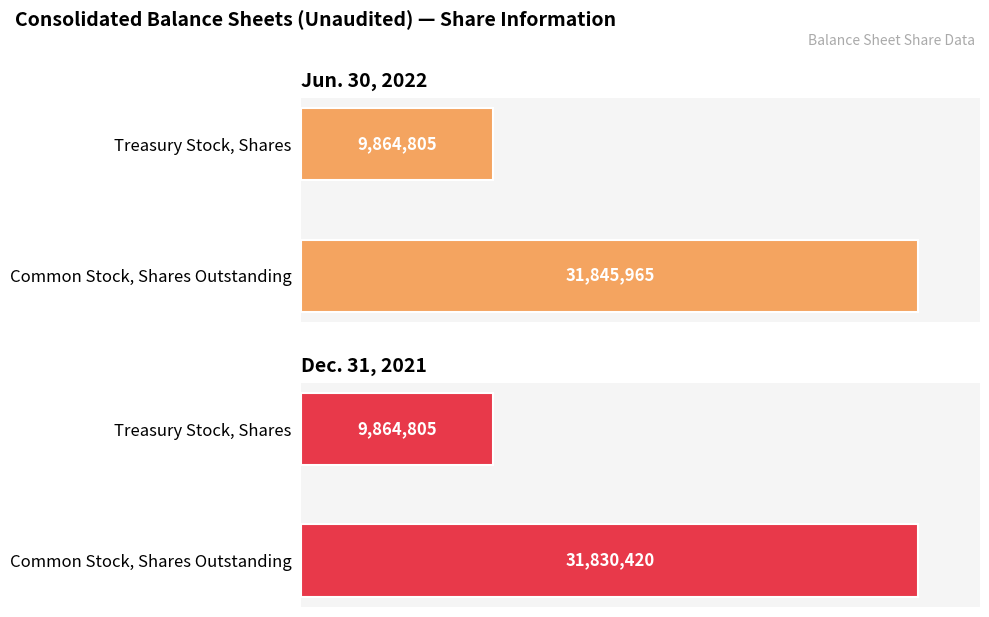

What is the total value across all series at Treasury Stock, Shares?

19729610